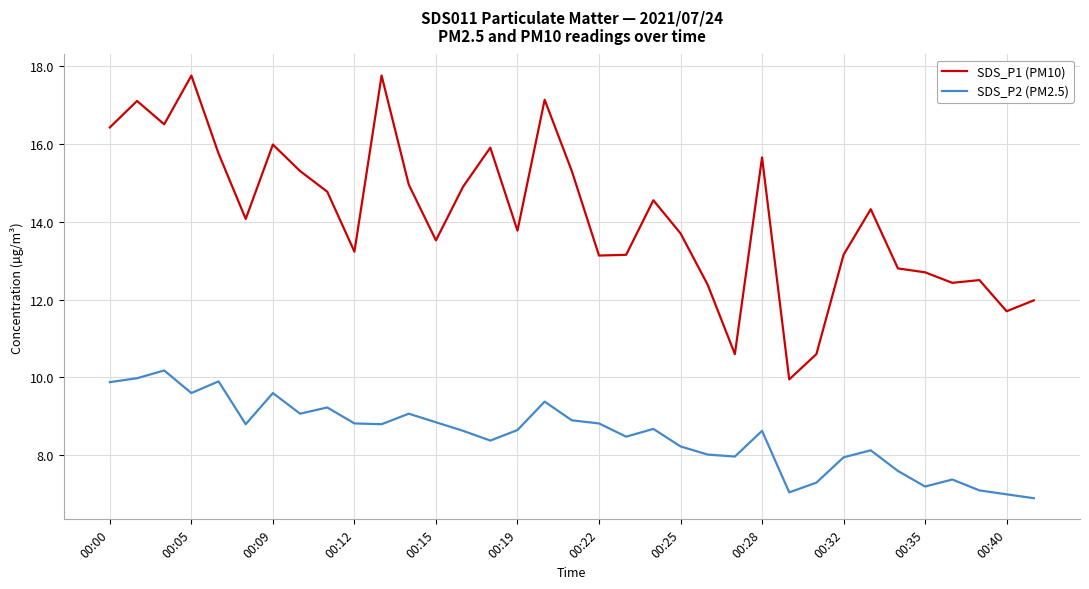

True or false: SDS_P2 (PM2.5) and SDS_P1 (PM10) intersect in this chart.

False